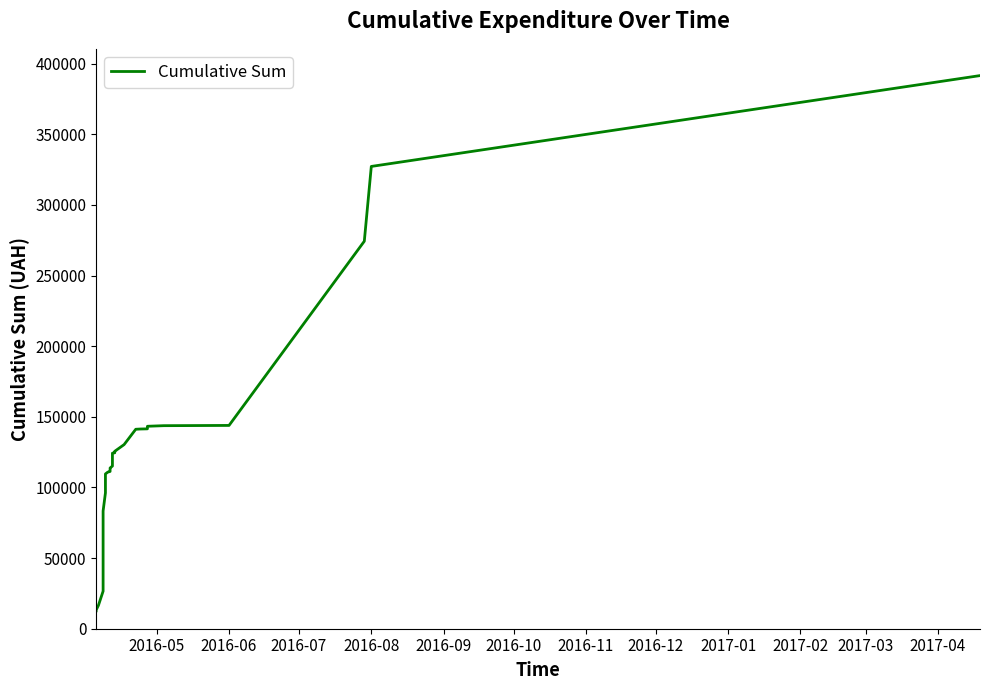

What is the average value?

115526.0